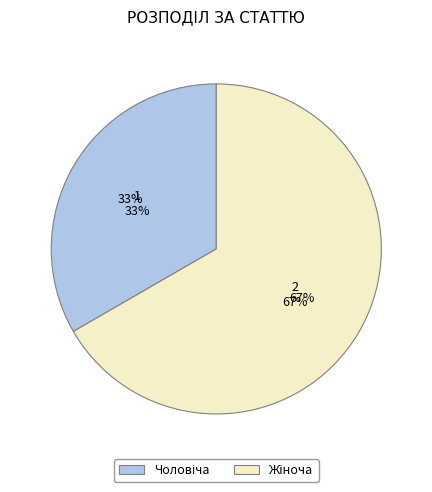

To the nearest percent, what percentage of the pie is Чоловіча?

33%